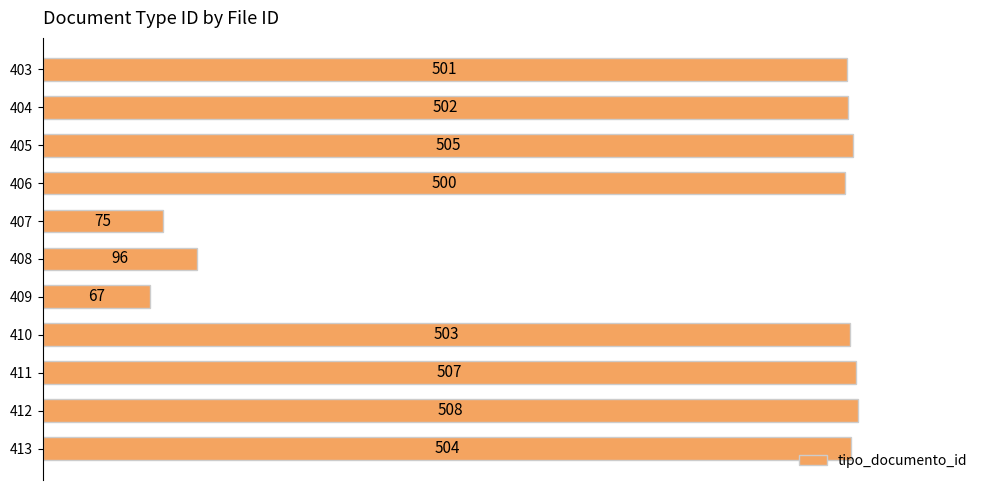

What is the change in value from 413 to 406?

-4